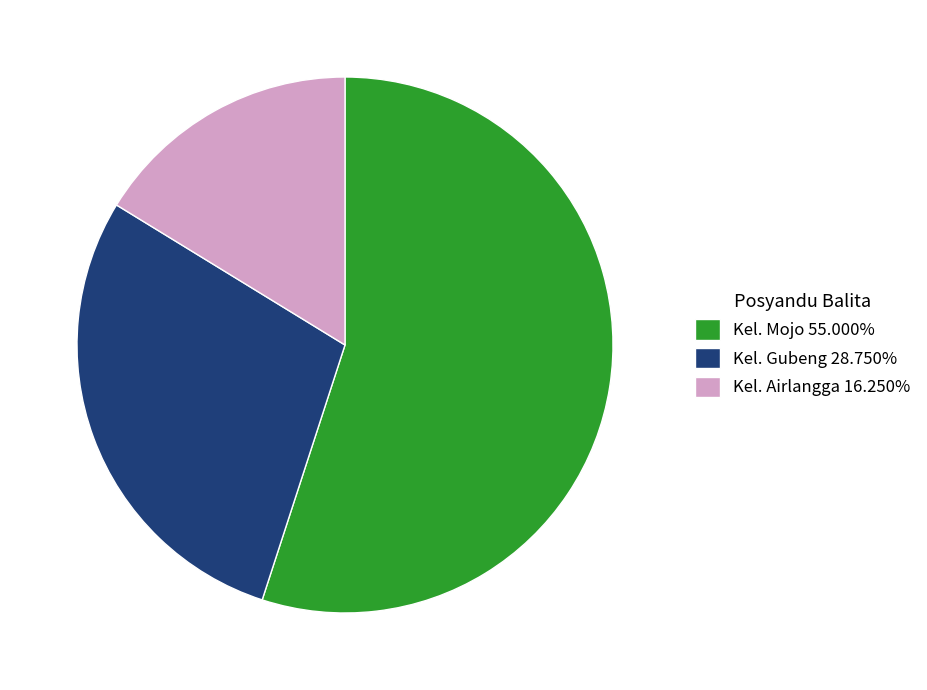

Does Kel. Gubeng account for over 50% of the chart?

No